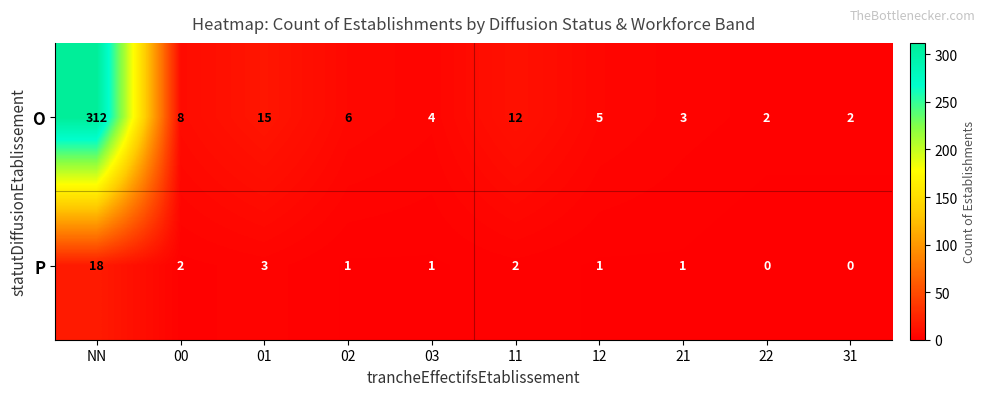

List the series in order of their overall mean, lowest first.

P, O